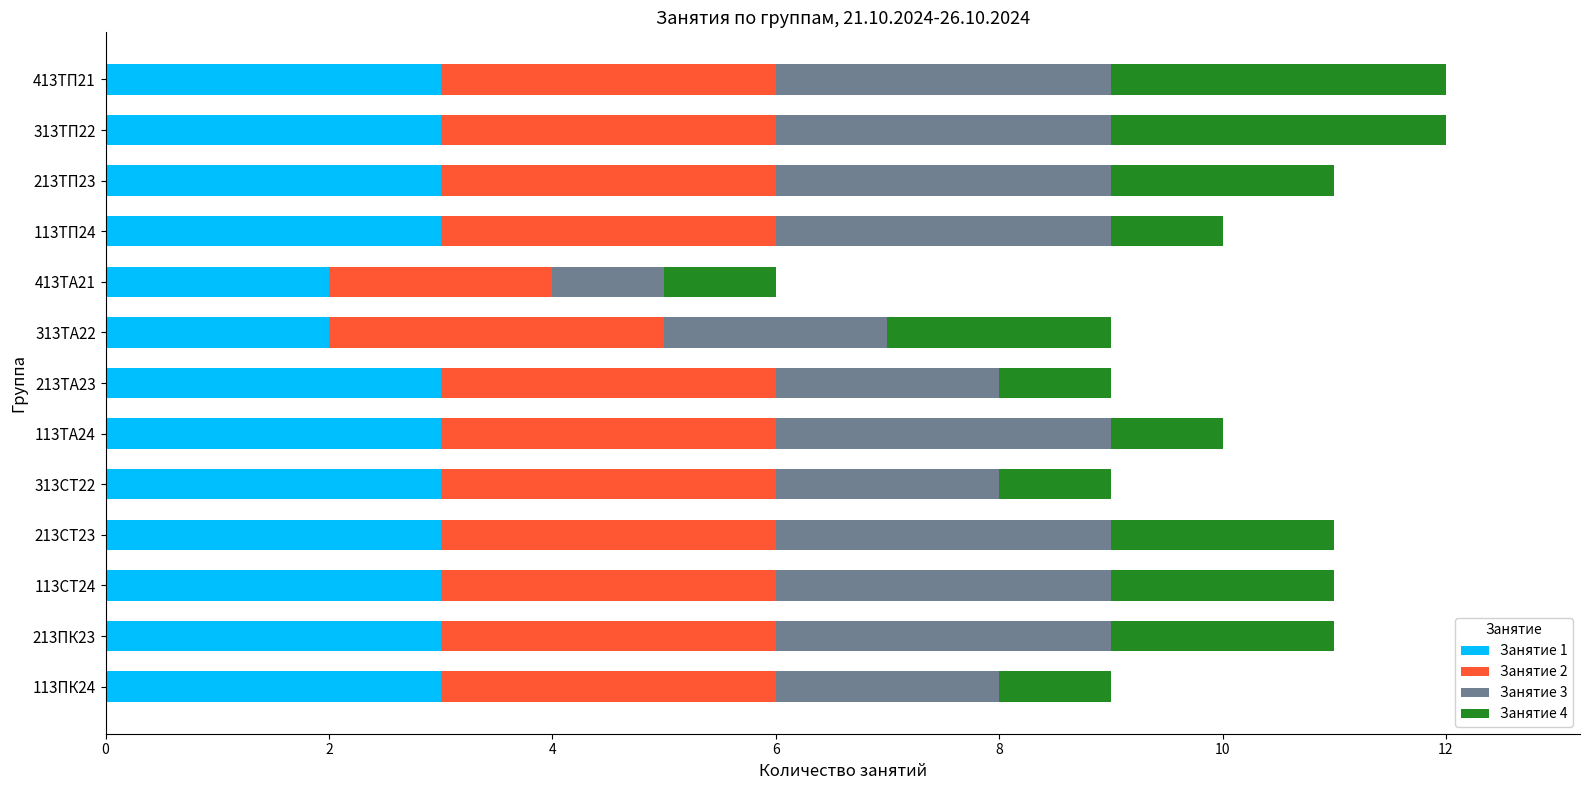

What is the total value across all series at 113ТП24?

10